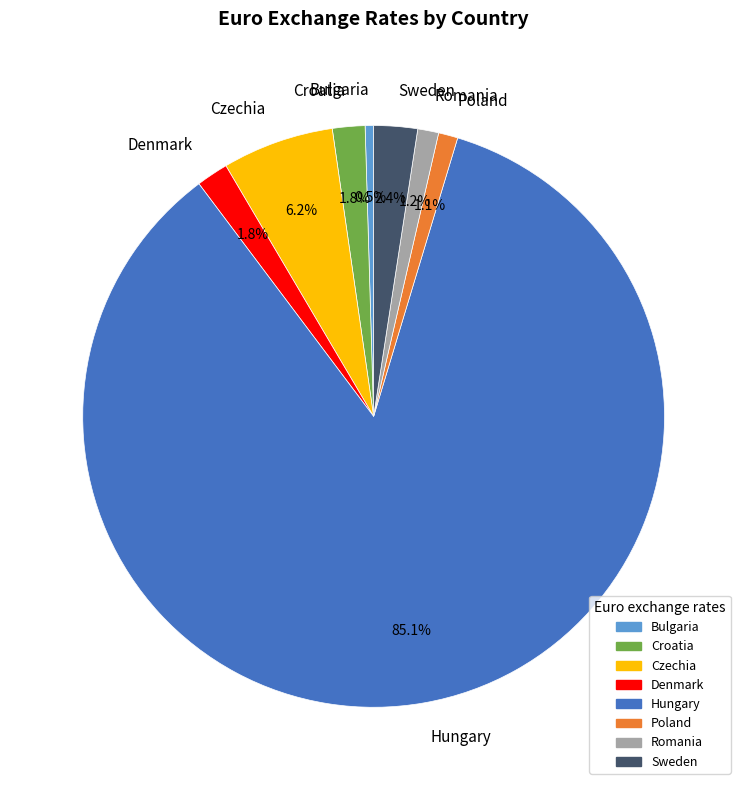

What percentage is the Romania slice, to the nearest percent?

1%